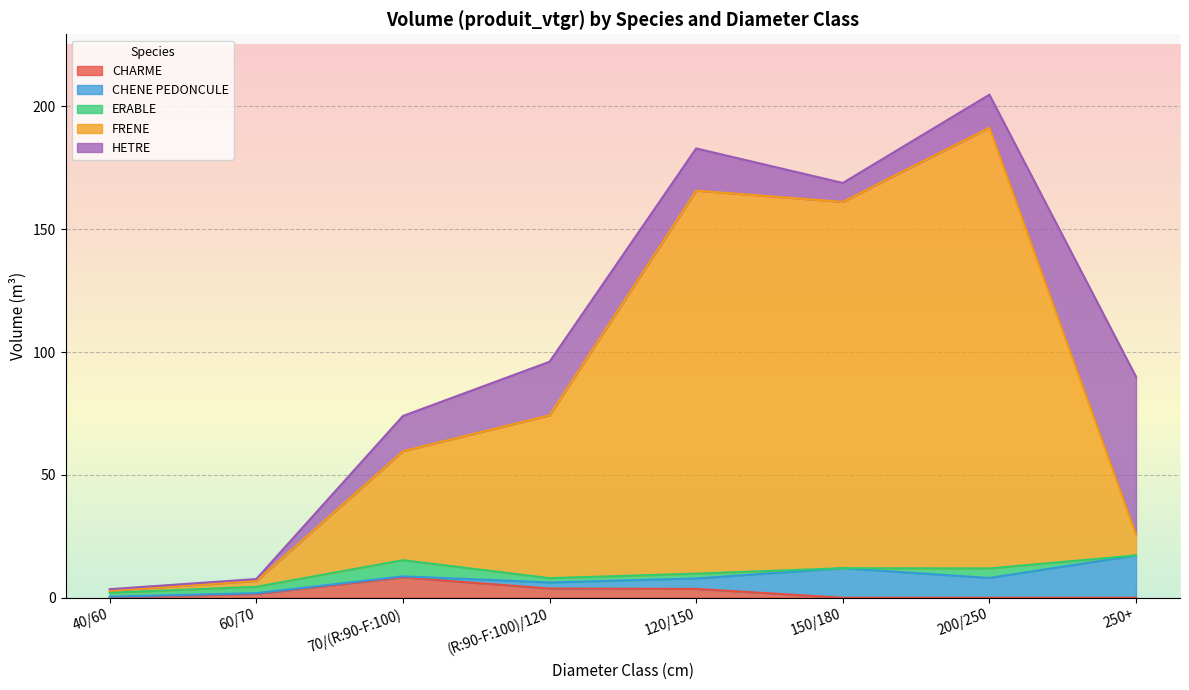

What is the difference between the ERABLE values at (R:90-F:100)/120 and 60/70?

0.9